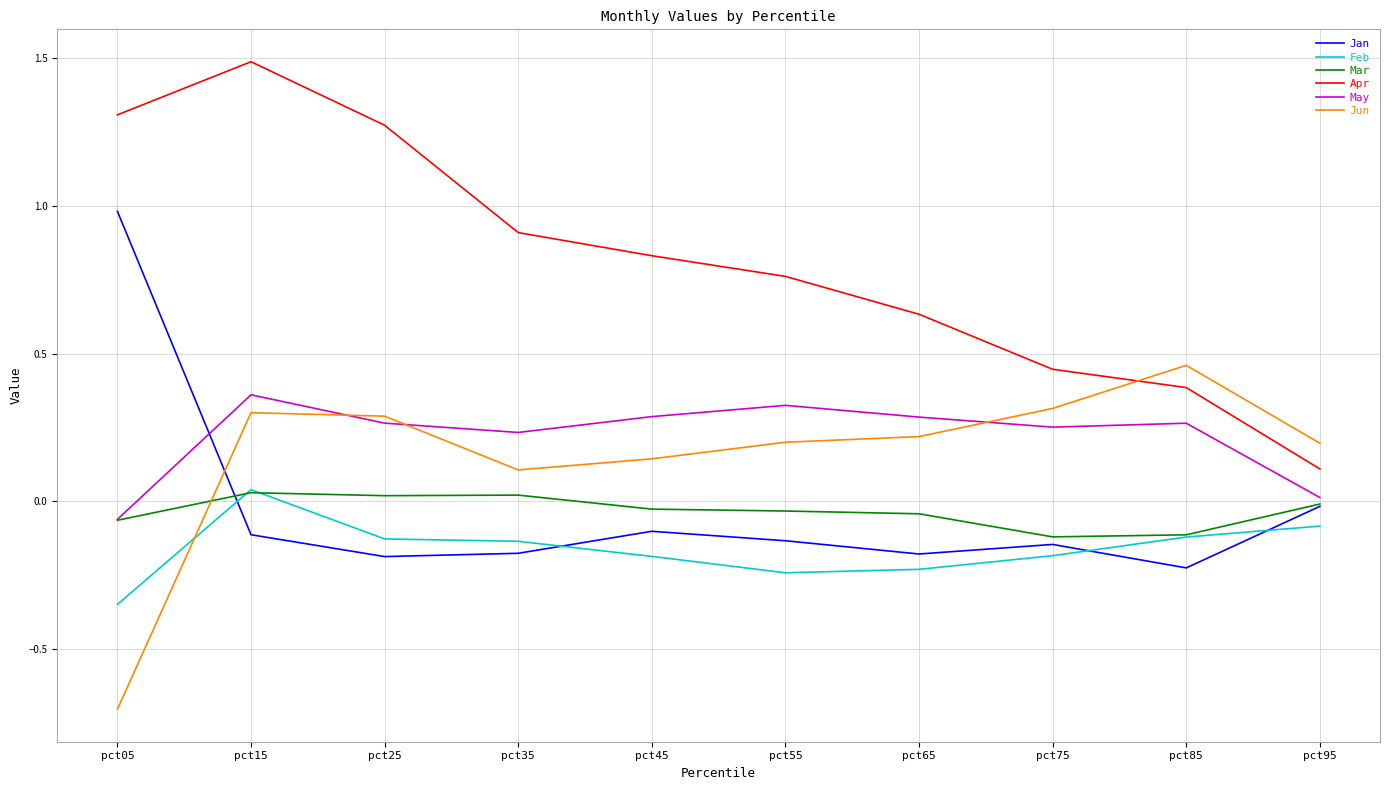

Is this an area chart (filled region under the line)?

No